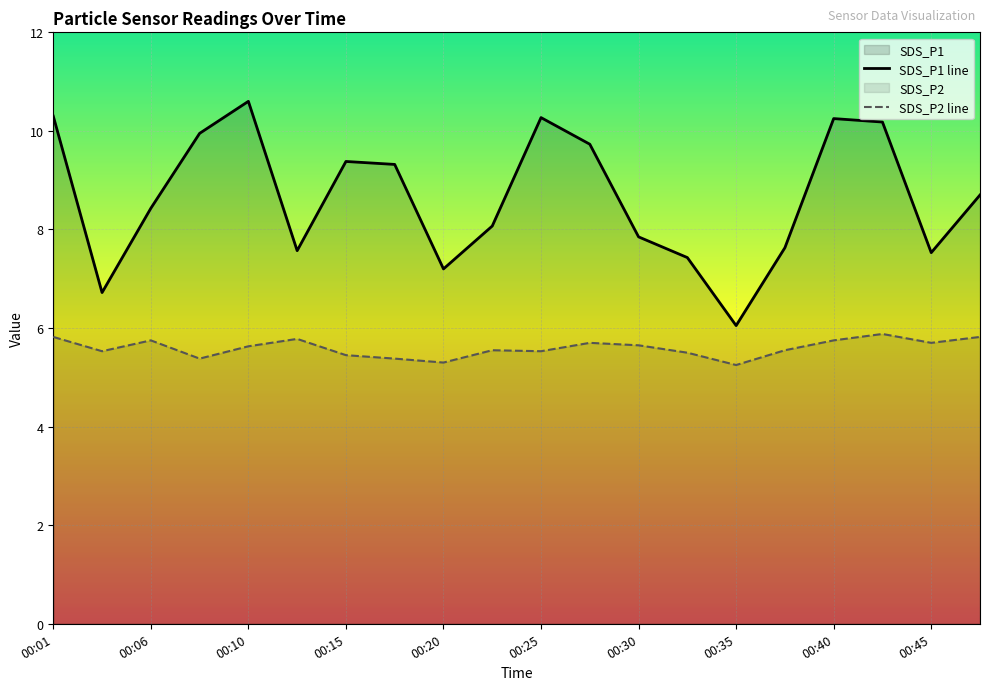

What is the value of the SDS_P2 point at the 3rd from the left?

5.8